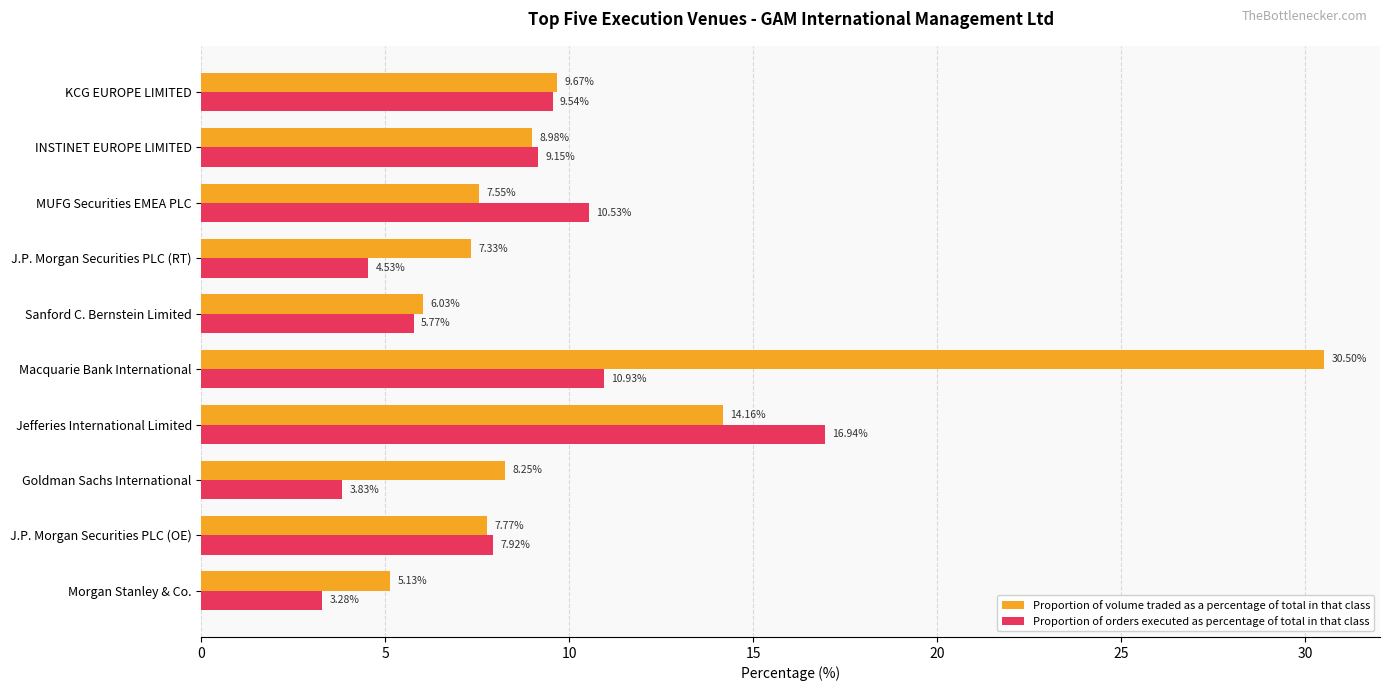

What is the sum of all Proportion of volume traded as a percentage of total in that class values?

105.4